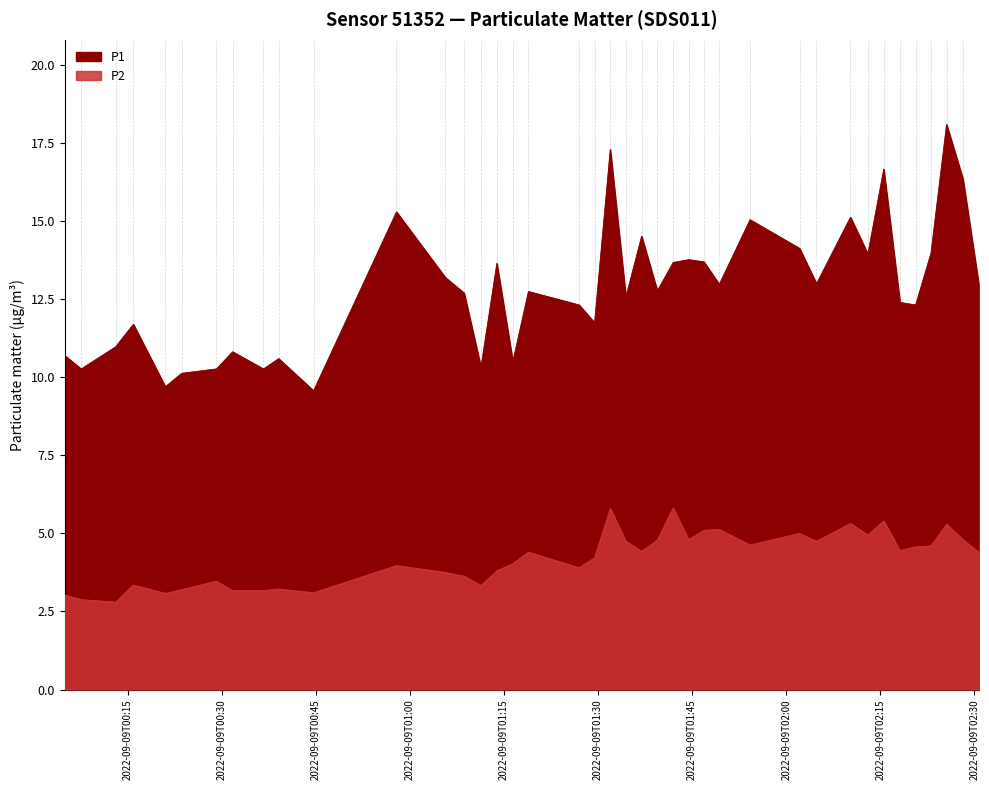

True or false: P1 and P2 intersect in this chart.

False